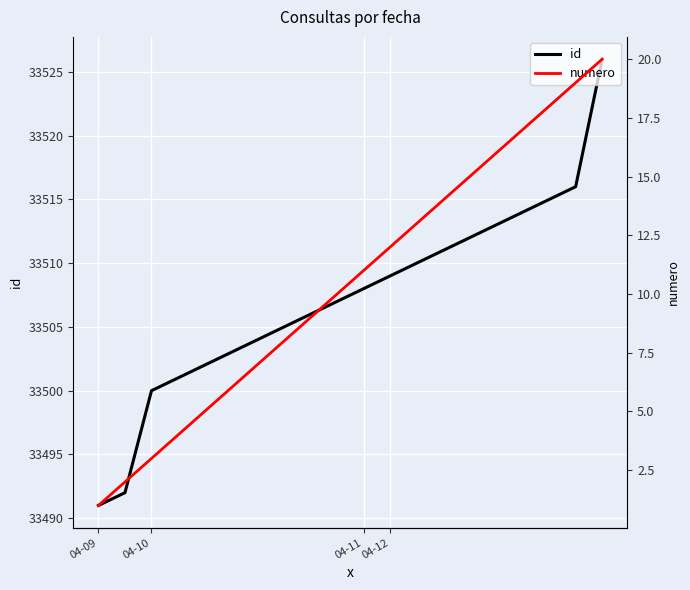

What is the highest value of the id series?

33526